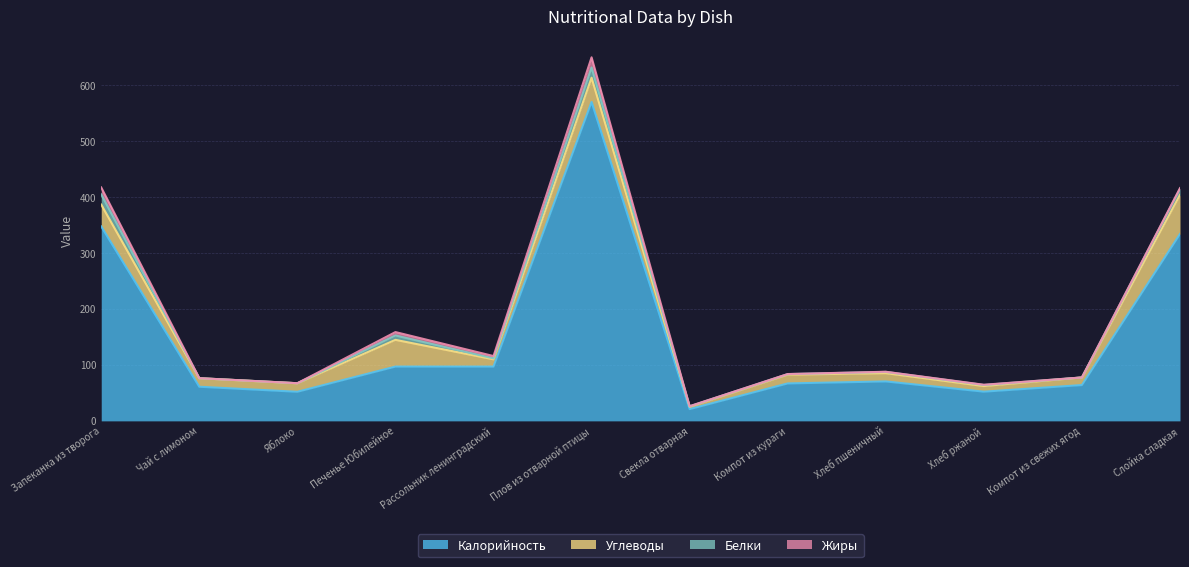

At which category does the chart reach its minimum across all series?

Компот из свежих ягод